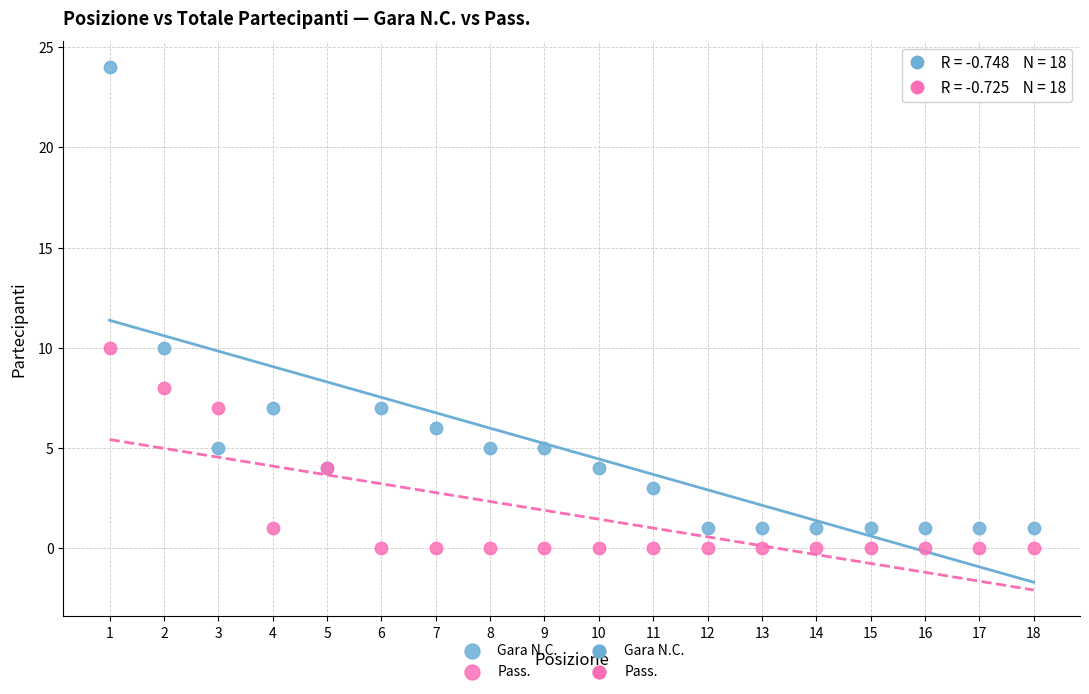

What is the X range (max minus min) for the scatter plot?

17